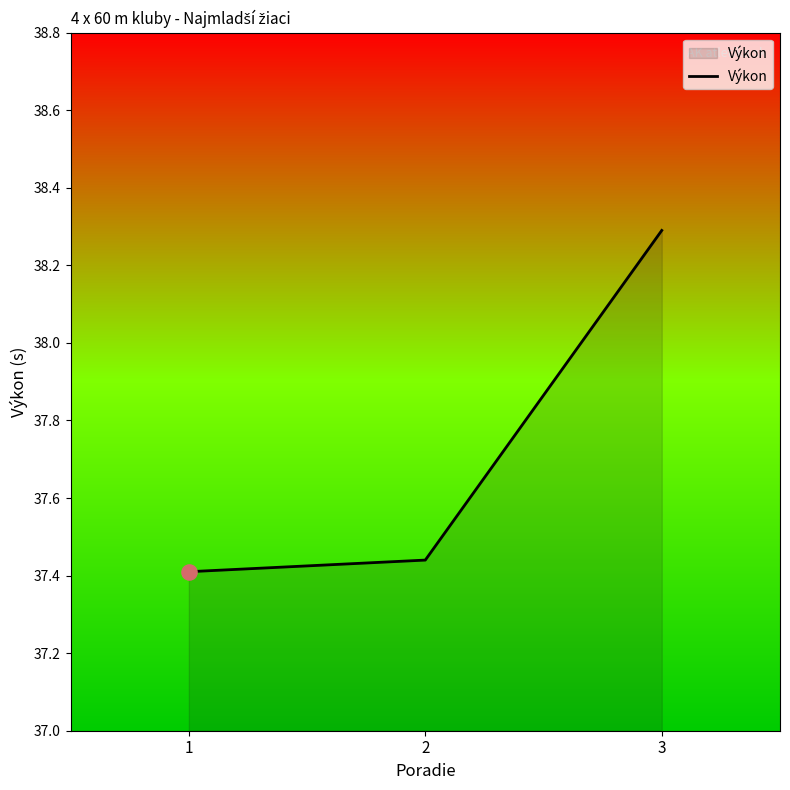

What is the ratio of the value at 2 to the value at 3?

1.0